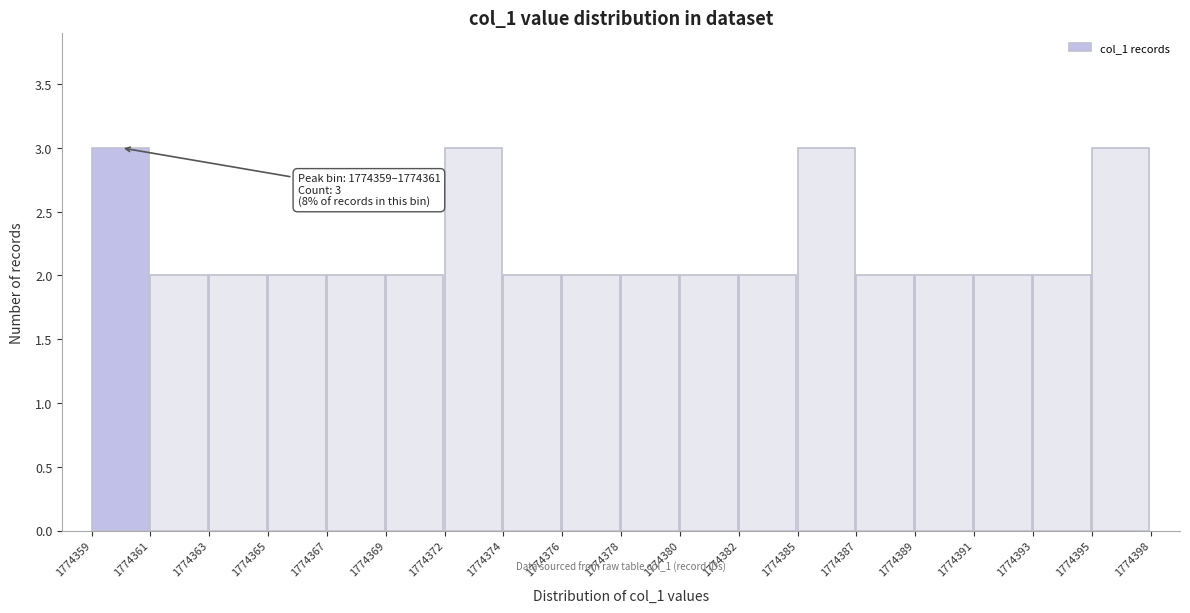

Reading right to left, list all the values displayed in this chart.

3	2	2	2	2	3	2	2	2	2	2	3	2	2	2	2	2	3